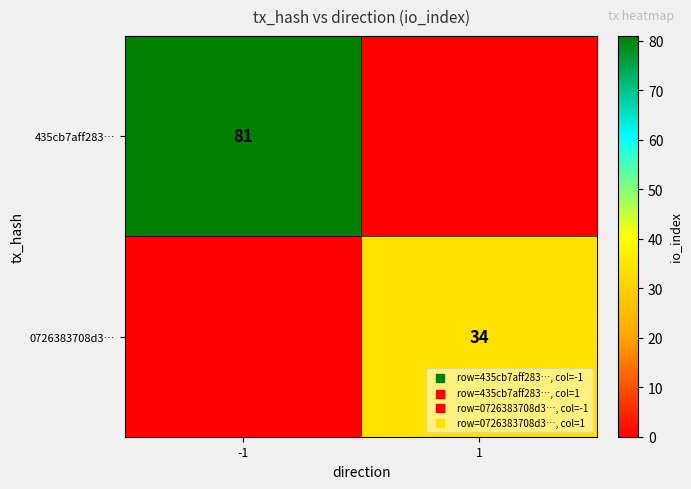

Is it true that 435cb7aff283… equals 51 at -1?

False